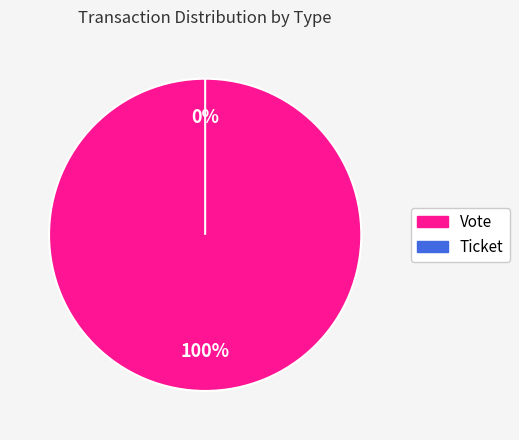

What percentage is the Vote slice, to the nearest percent?

100%